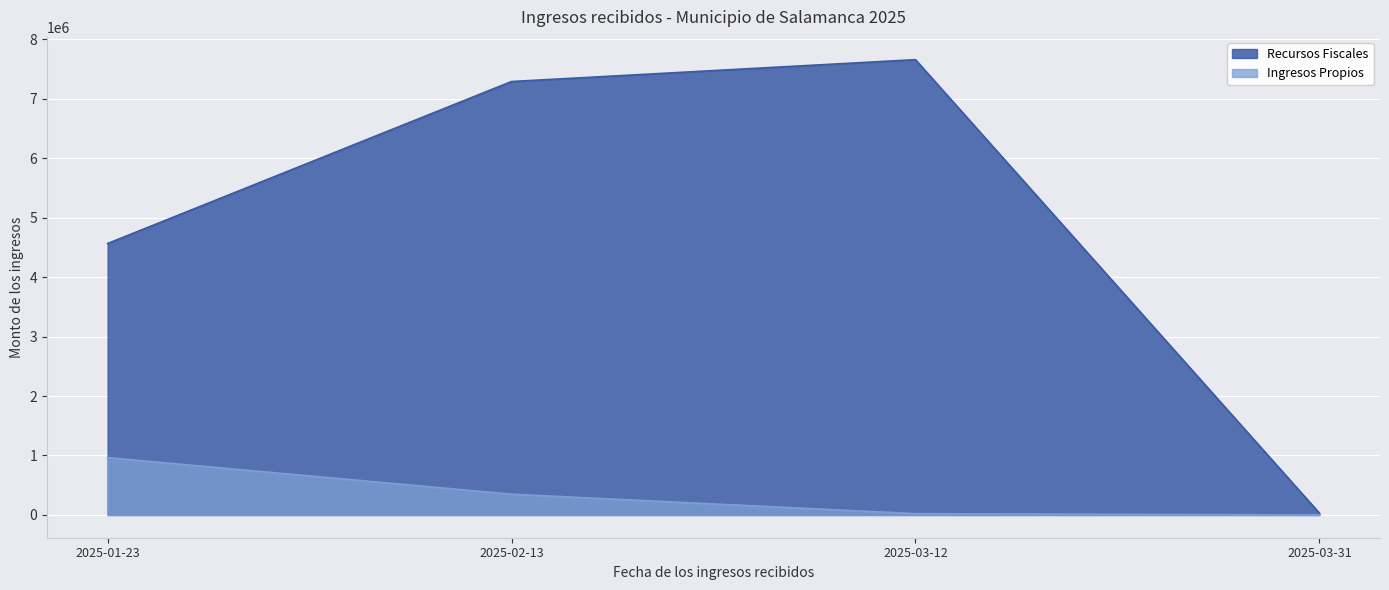

At which label does Ingresos Propios reach its peak?

2025-01-23